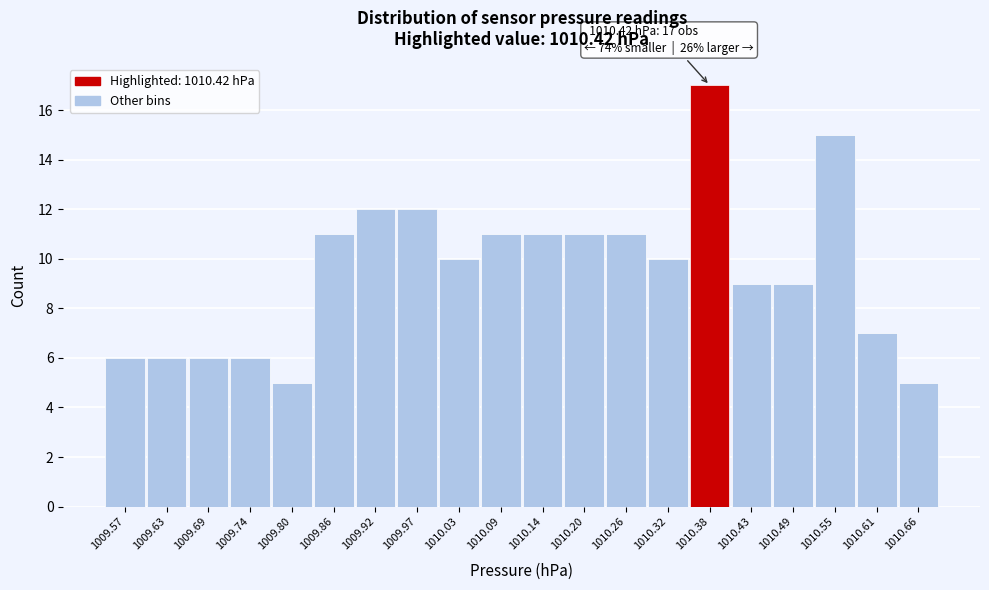

Reading right to left, transcribe all the data shown in this chart.

1010.66=5	1010.61=7	1010.55=15	1010.49=9	1010.43=9	1010.38=17	1010.32=10	1010.26=11	1010.20=11	1010.14=11	1010.09=11	1010.03=10	1009.97=12	1009.92=12	1009.86=11	1009.80=5	1009.74=6	1009.69=6	1009.63=6	1009.57=6